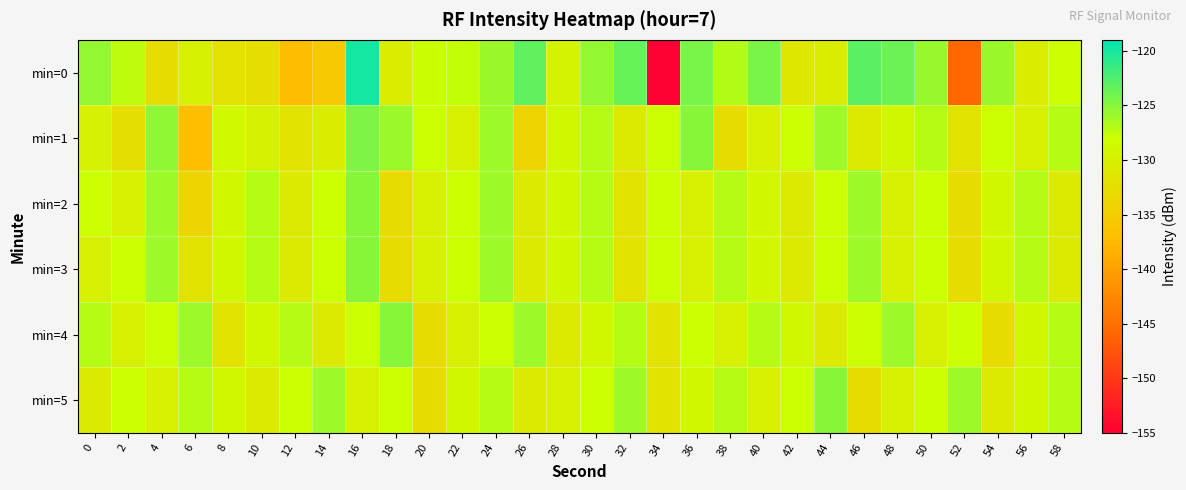

What is the difference between the highest and lowest values at 20?

5.1